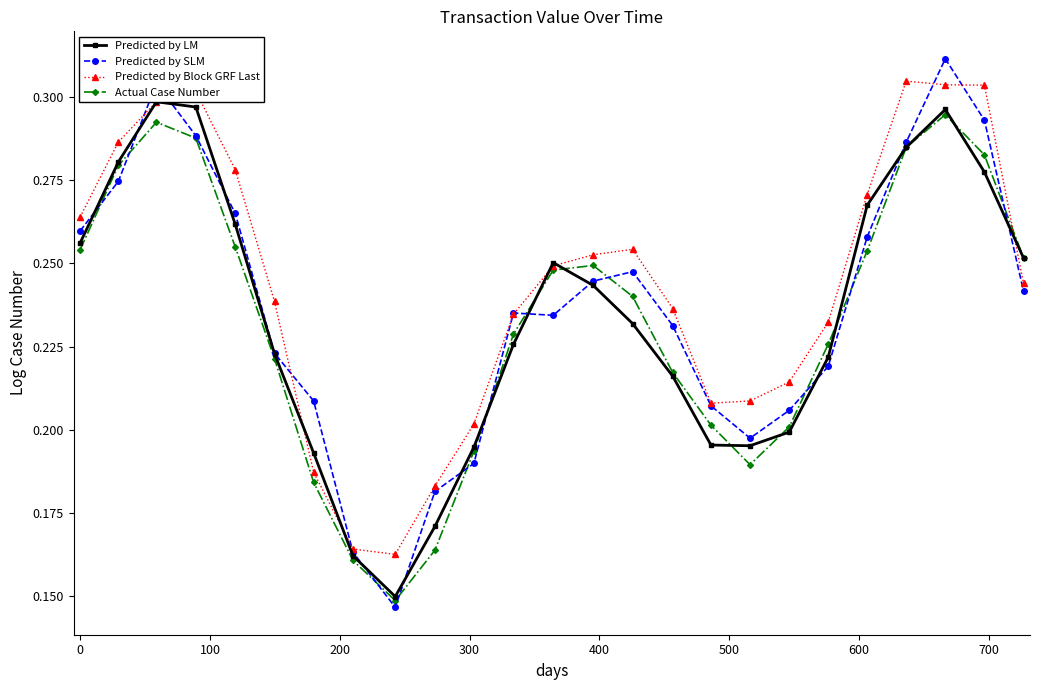

What is the minimum value for Predicted by LM?

0.1